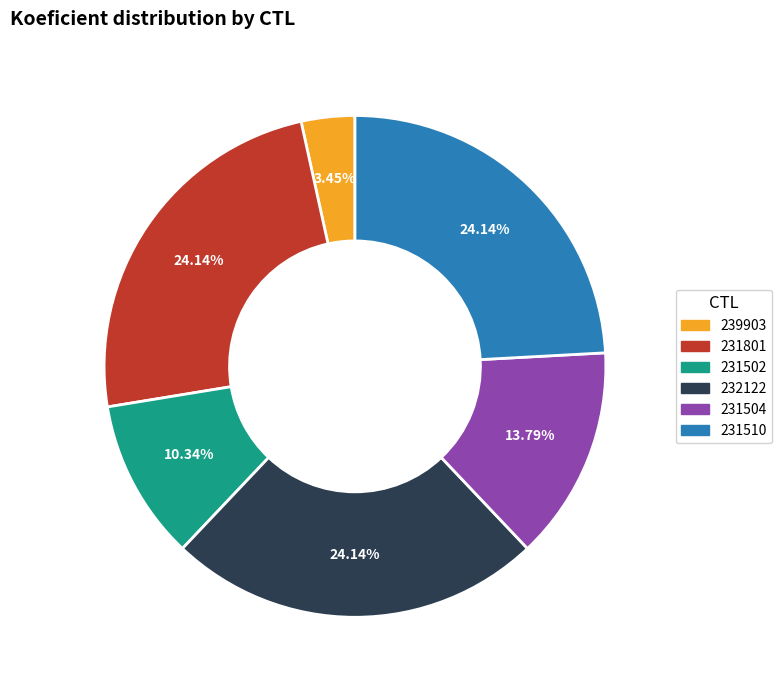

Which has a higher value, 231504 or 231510?

231510